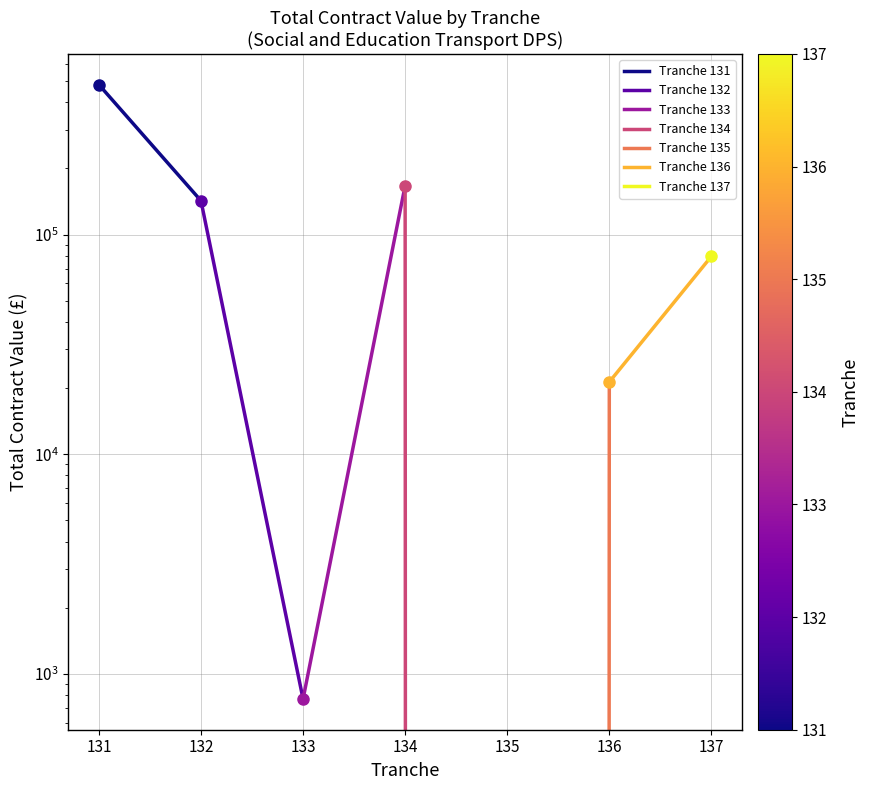

What is the value of the Tranche 136 point at the 1st from the left?

21312.3